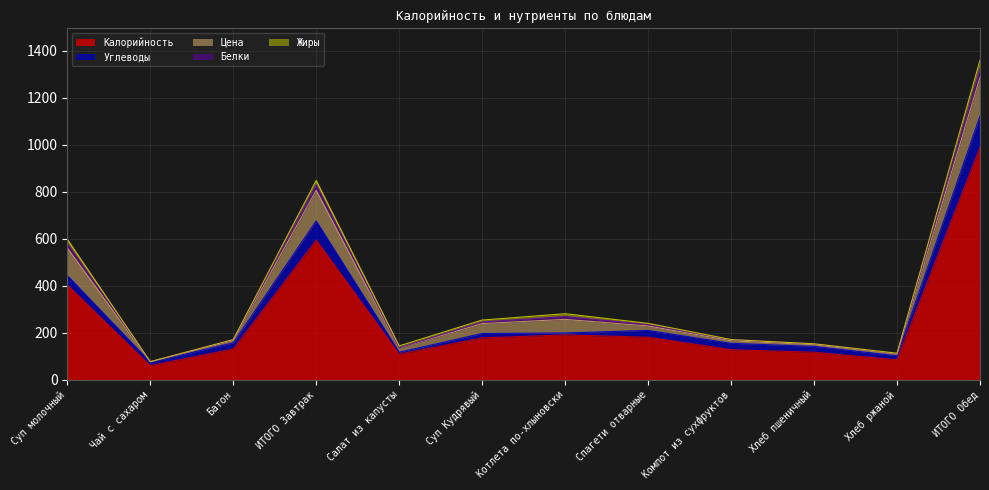

What is the difference between the highest and lowest values at Хлеб ржаной?

84